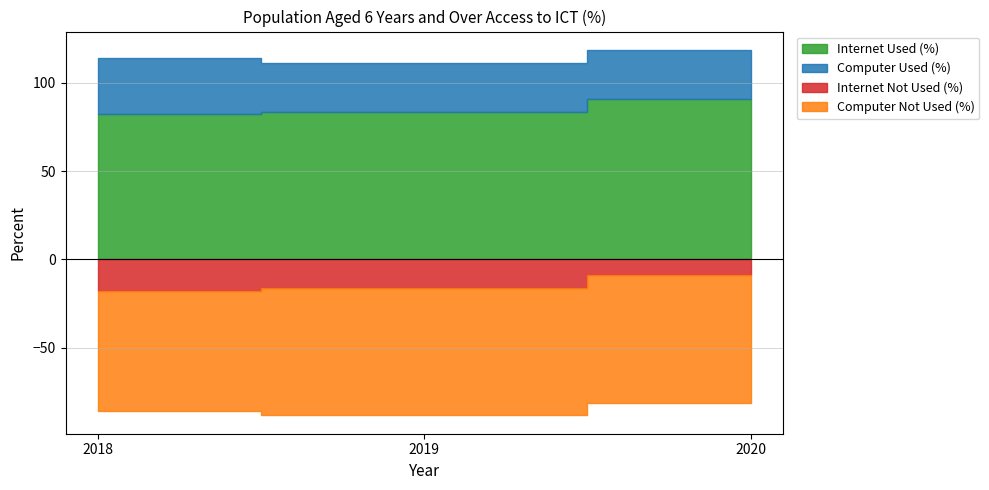

What is the approximate value of Internet Not Used (%) at 2020?

8.9